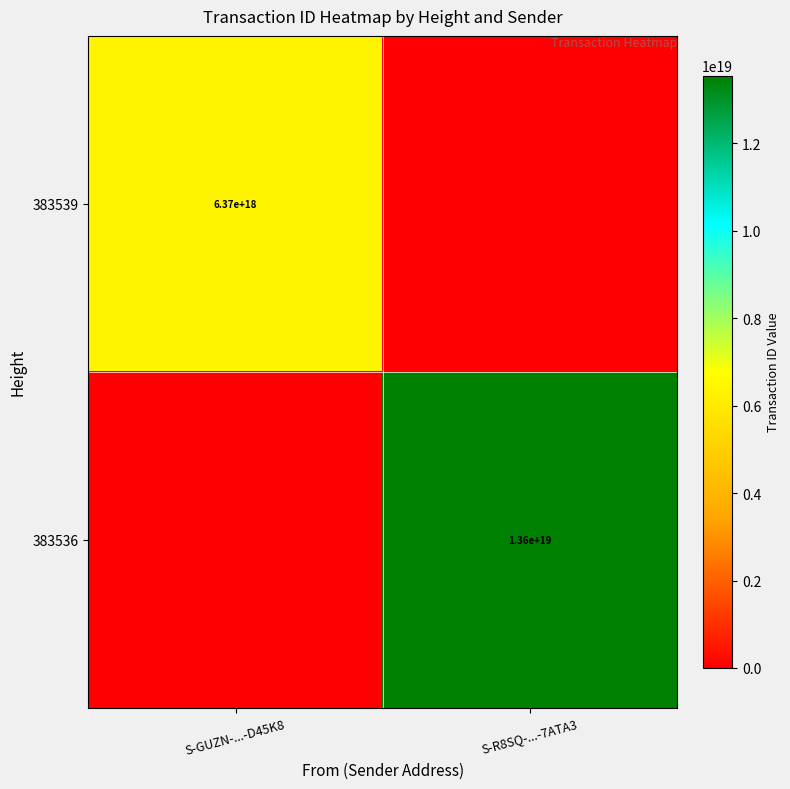

True or false: 383536 has a value of 13600000000000000000 at S-R8SQ-...-7ATA3.

True